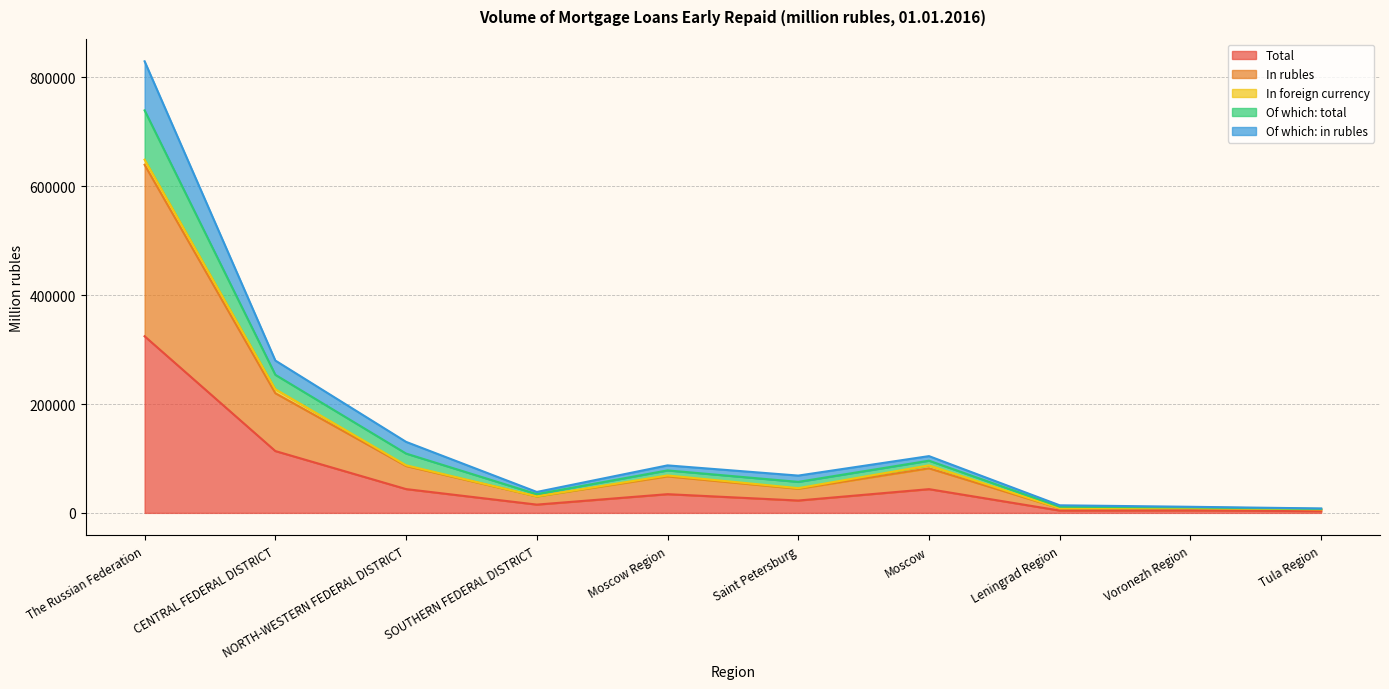

True or false: In rubles and Total intersect in this chart.

False